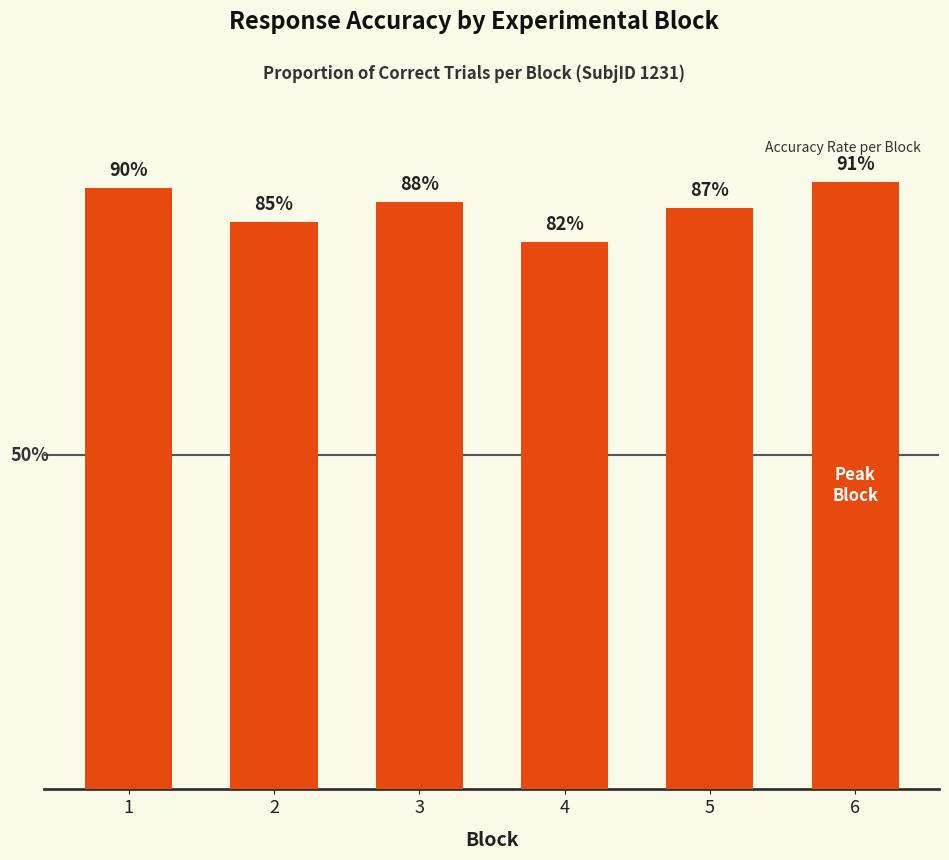

Rank the categories by value from highest to lowest.

6, 1, 3, 5, 2, 4